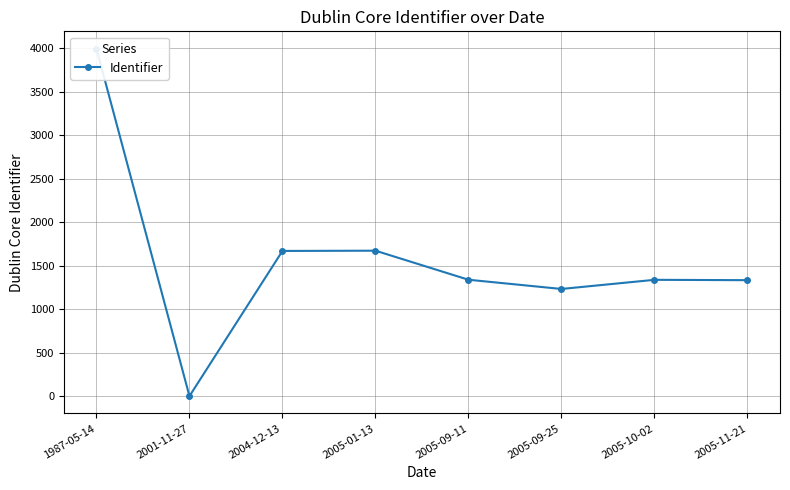

List the labels in order of value, smallest first.

2001-11-27, 2005-09-25, 2005-11-21, 2005-10-02, 2005-09-11, 2004-12-13, 2005-01-13, 1987-05-14